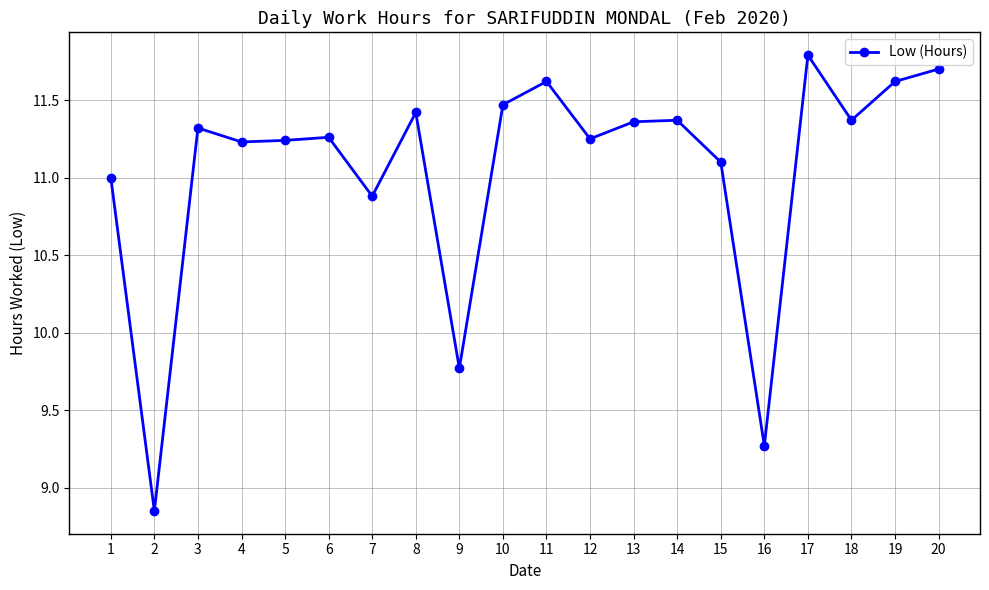

At which category does the chart reach its peak across all series?

17